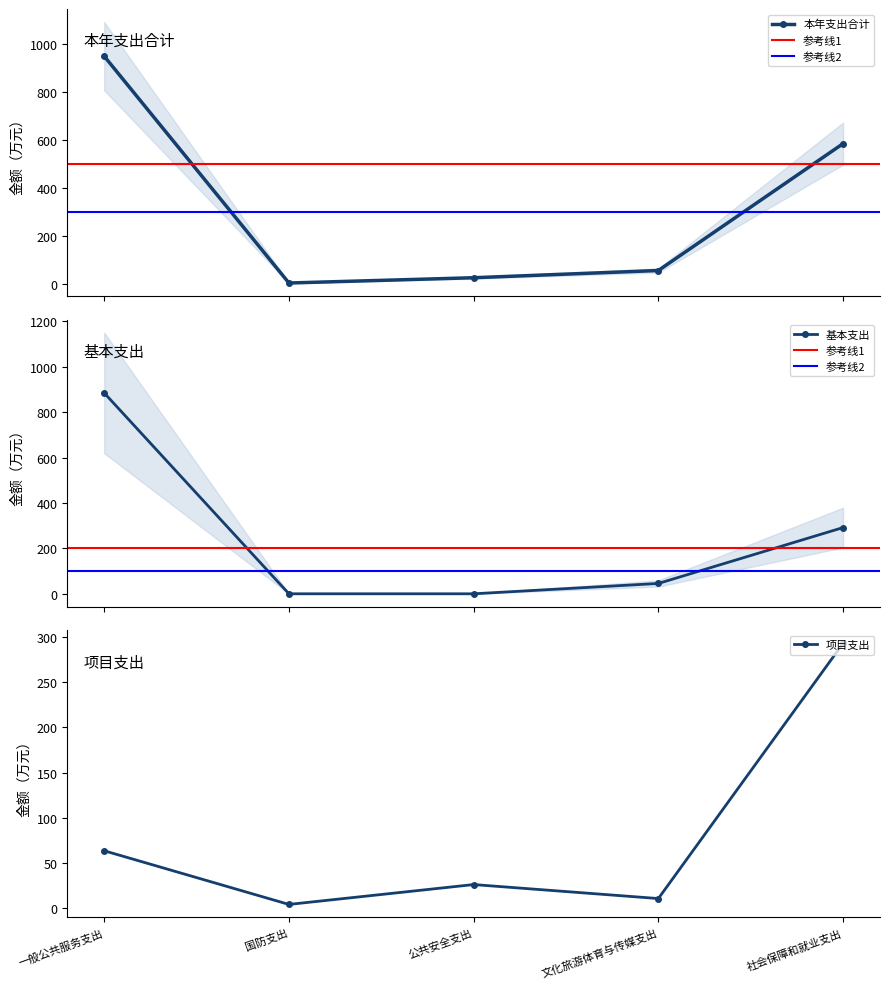

At which label does 本年支出合计 first exceed 56?

一般公共服务支出